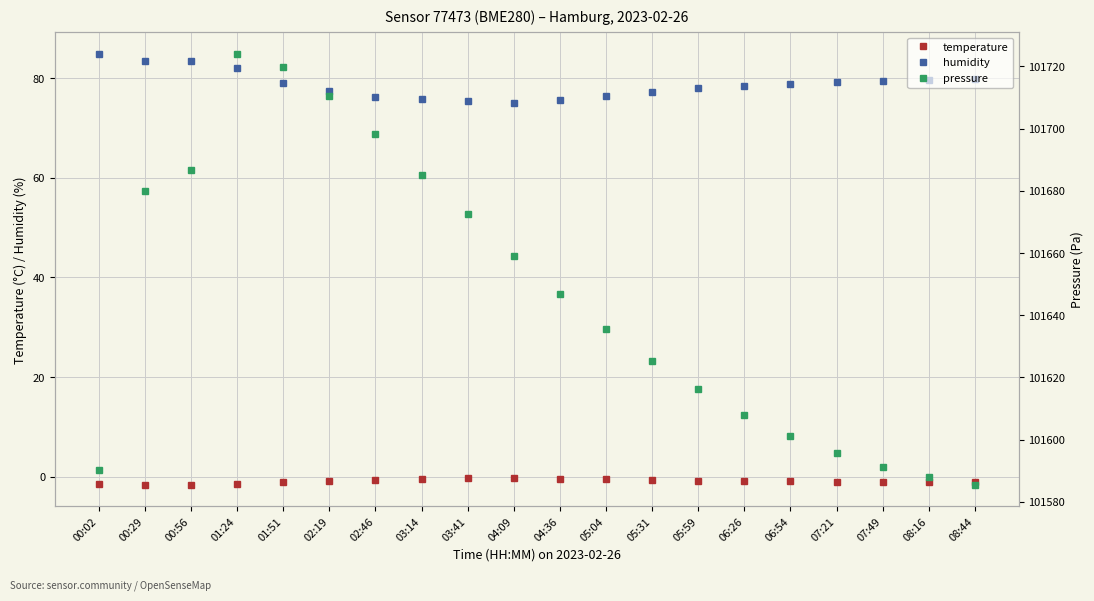

Reading left to right, what are all the values shown in this chart?

temperature: -1.5	-1.7	-1.6	-1.4	-1.2	-0.9	-0.7	-0.5	-0.4	-0.3	-0.4	-0.6	-0.7	-0.8	-0.9	-1.0	-1.0	-1.1	-1.1	-1.1
humidity: 84.9	83.5	83.6	82.0	79.2	77.5	76.2	75.8	75.4	75.1	75.6	76.4	77.2	78.0	78.5	78.9	79.2	79.5	79.7	79.9
pressure: 101590.2	101679.8	101686.8	101724.0	101719.7	101710.5	101698.3	101685.1	101672.4	101659.2	101646.8	101635.6	101625.4	101616.2	101608.0	101601.3	101595.6	101591.2	101588.0	101585.5